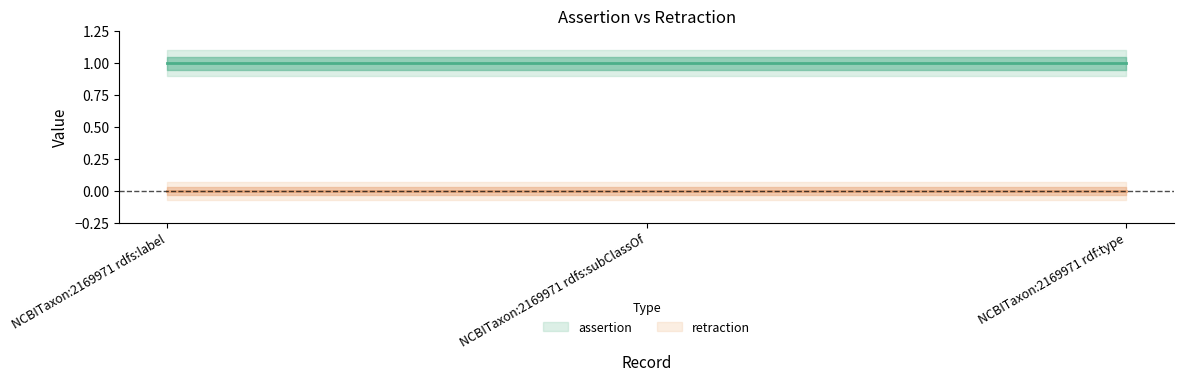

Reading left to right, transcribe all the data shown in this chart.

assertion: 1	1	1
retraction: 0	0	0